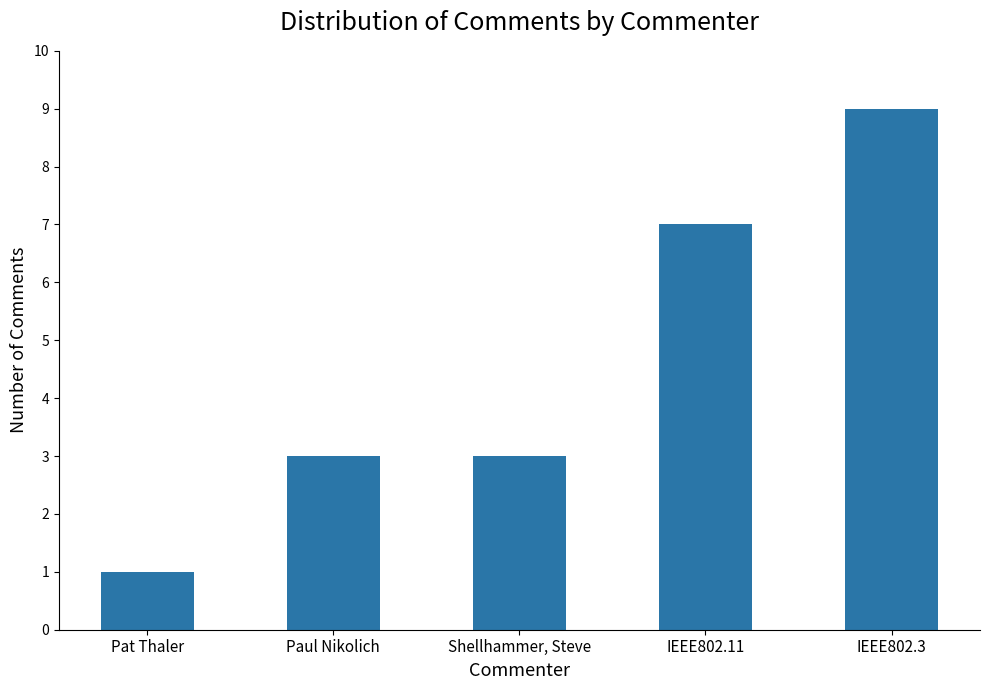

What is the value of the 4th bar from the left?

7